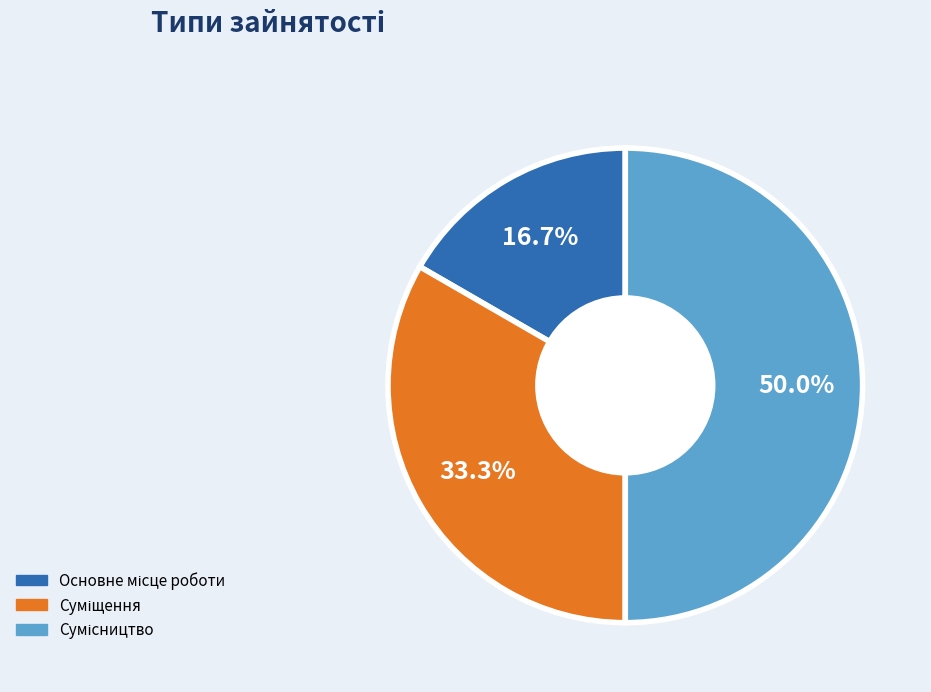

How many slices are in this pie chart?

3